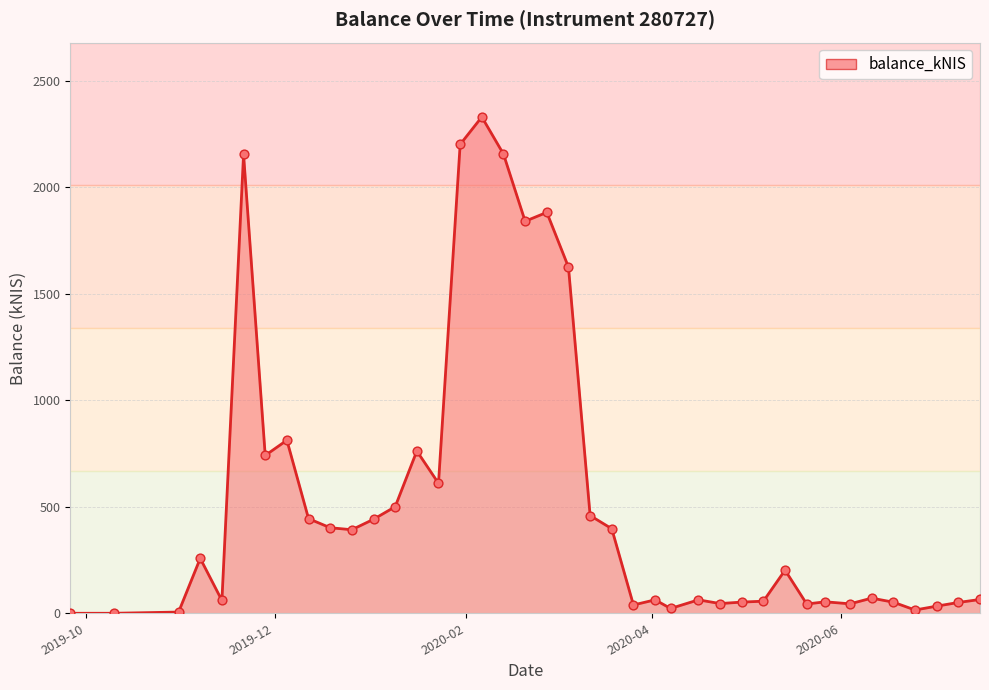

What is the maximum value shown in the chart?

2331.0